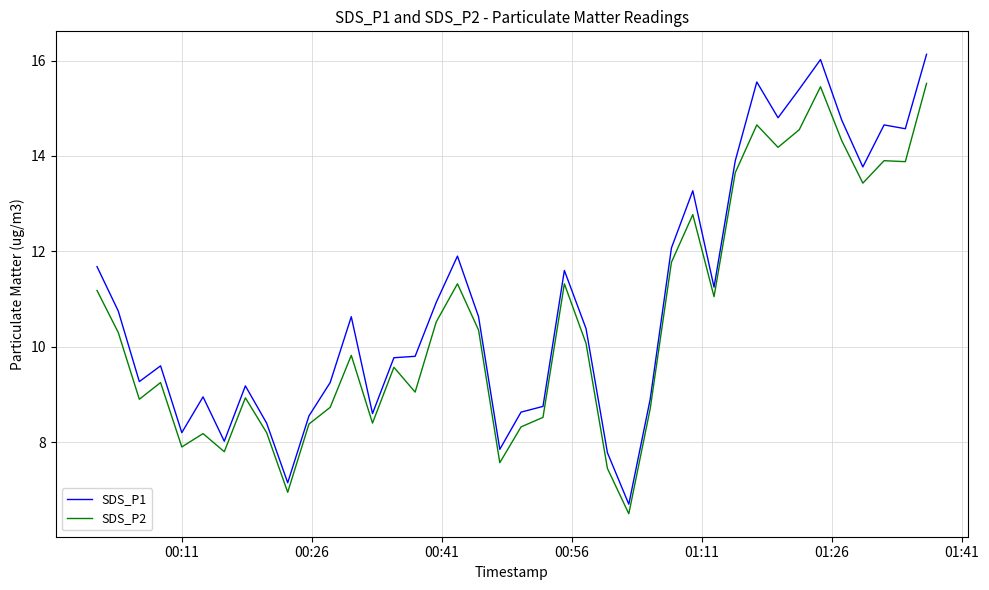

What is the maximum value for SDS_P1?

16.1